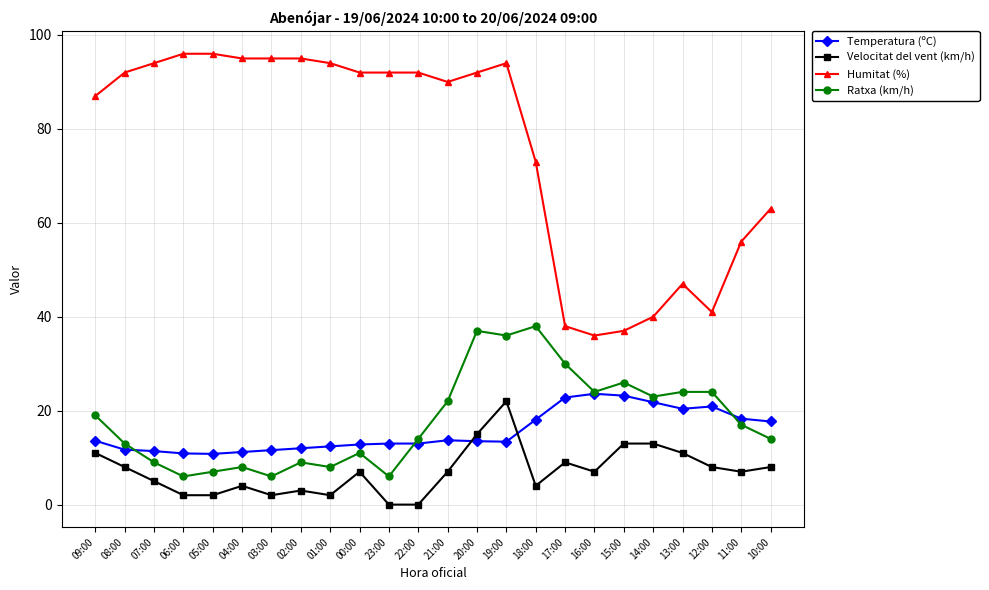

True or false: Temperatura (ºC) has more than 1 interior local peaks.

True